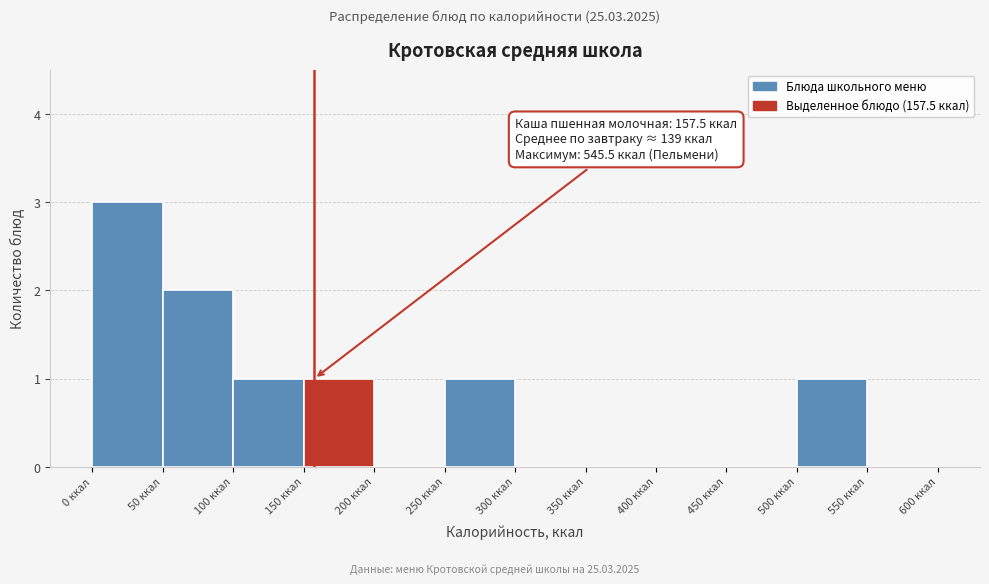

Which range on the x-axis has the tallest bar?

0 to 50